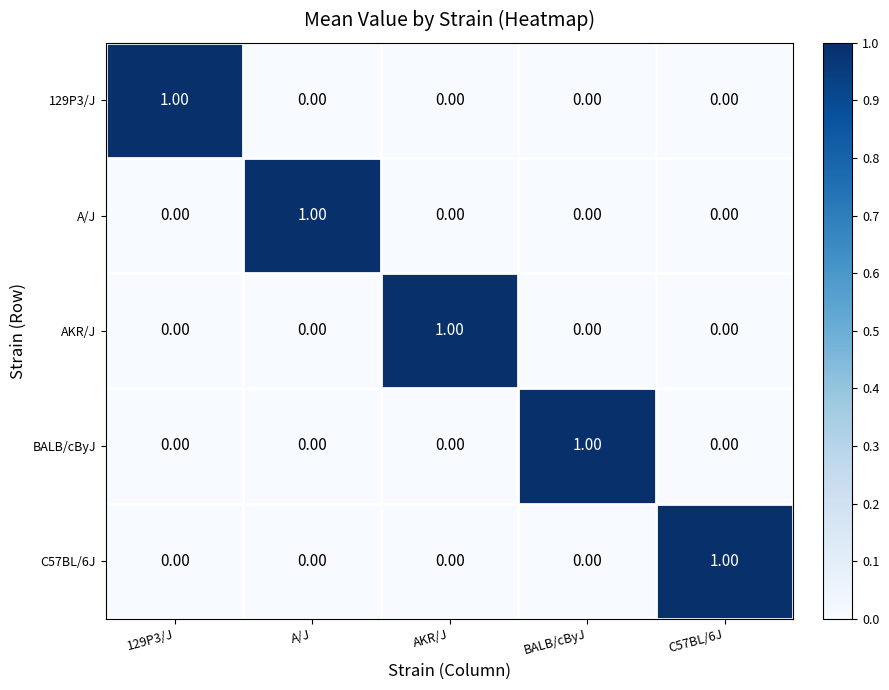

Which category has the highest value in the A/J series?

A/J